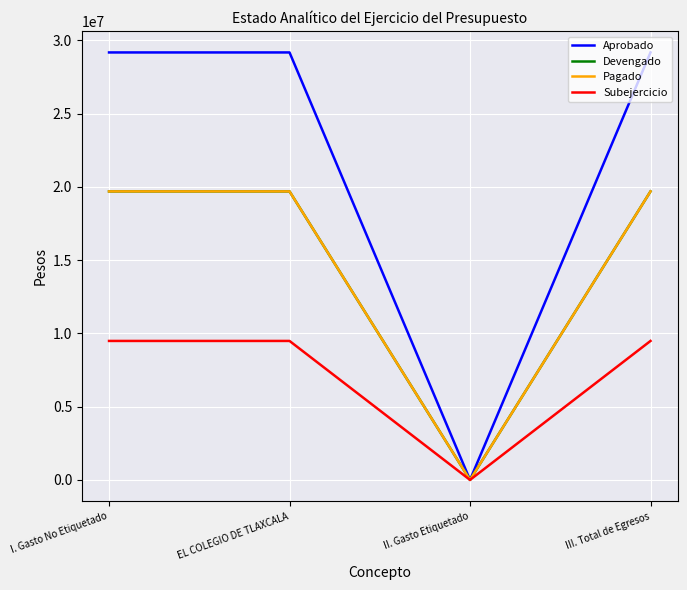

True or false: Subejercicio and Aprobado cross at least once.

False